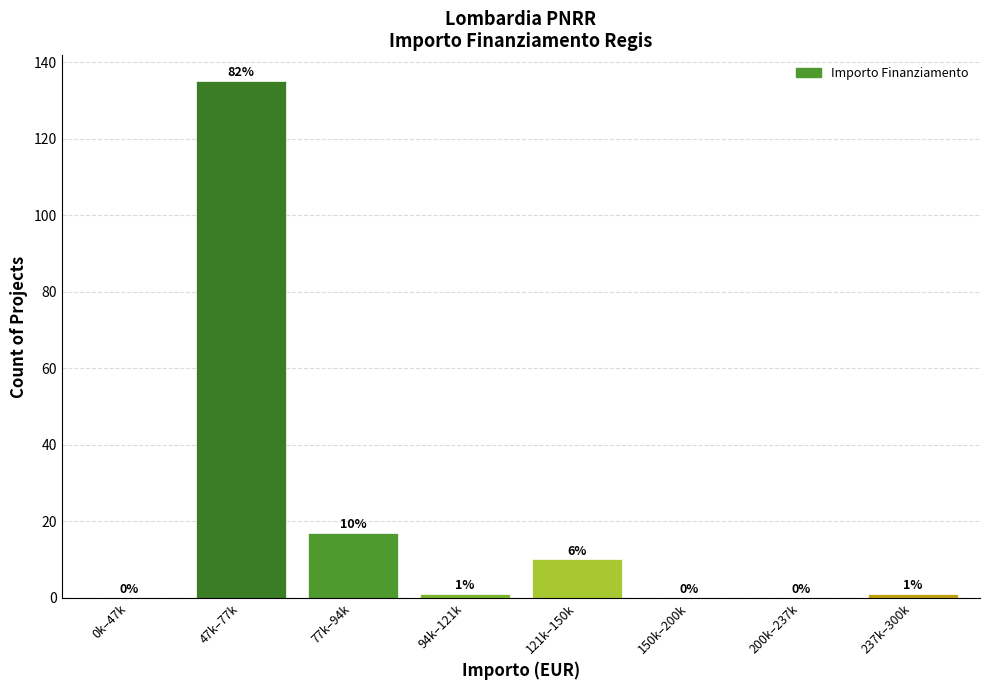

Reading right to left, list all the values displayed in this chart.

237k–300k=1	200k–237k=0	150k–200k=0	121k–150k=10	94k–121k=1	77k–94k=17	47k–77k=135	0k–47k=0